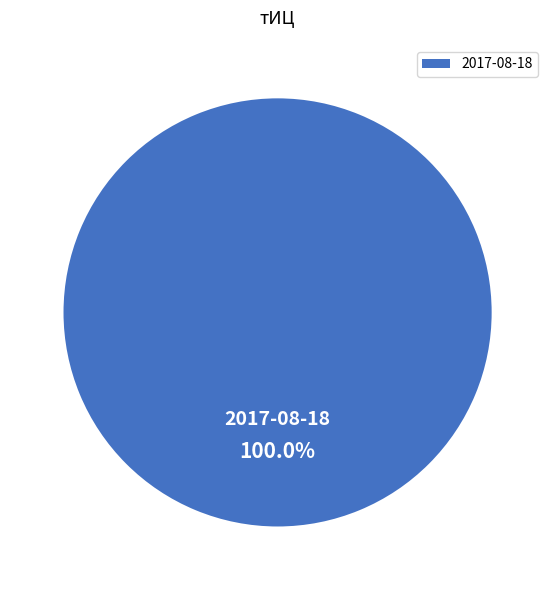

Is there any slice that represents more than half of the pie?

Yes